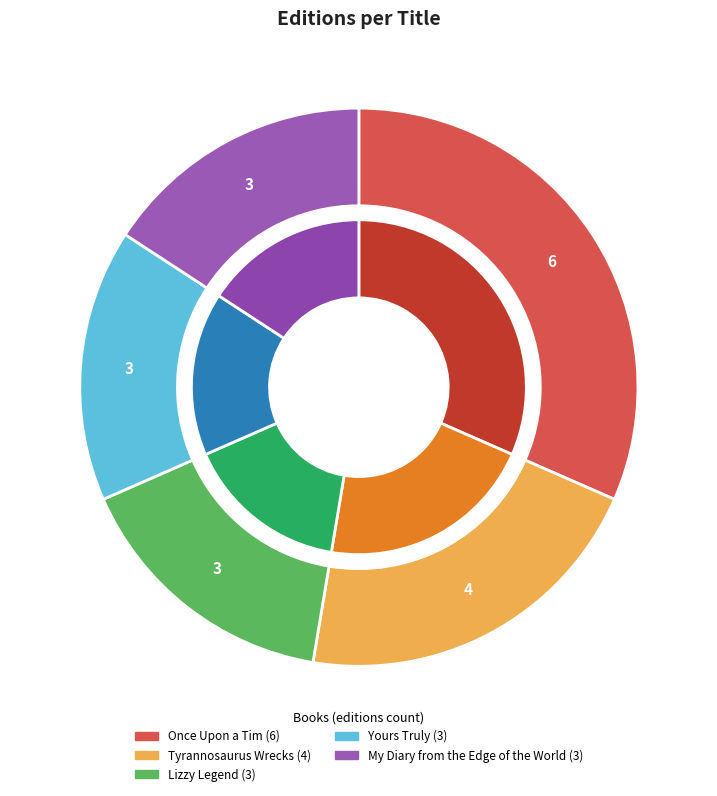

Does My Diary from the Edge of the World account for over 50% of the chart?

No